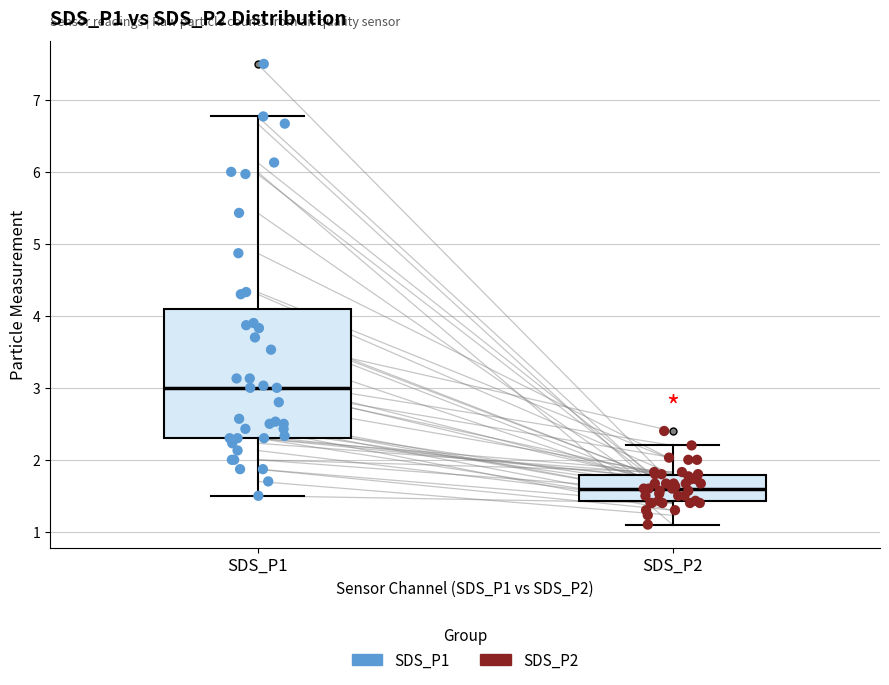

Reading left to right, transcribe this box plot: for each box, give where its median line is, the range the box spans, and where its two whiskers end, as read against the y-axis. The values are not printed on the chart, so give them approximately, as read against the axis.

SDS_P1: median 3.0, box 2.3 to 4.1, whiskers 1.5 to 6.8
SDS_P2: median 1.6, box 1.4 to 1.8, whiskers 1.1 to 2.2